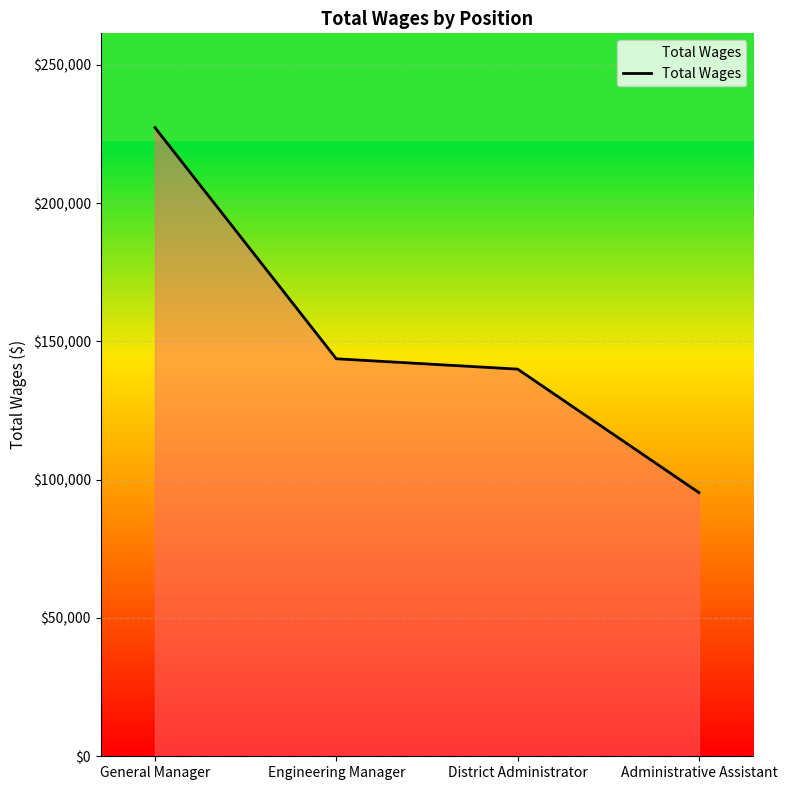

Reading left to right, transcribe all the data shown in this chart.

General Manager=227267	Engineering Manager=143702	District Administrator=139963	Administrative Assistant=95320